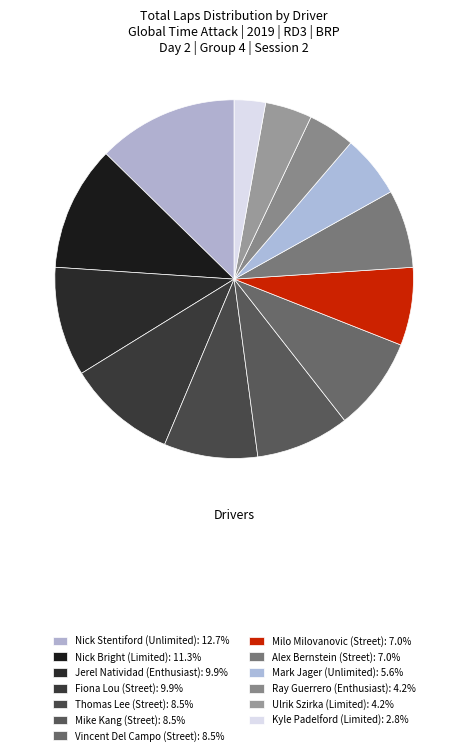

How many segments does this pie chart have?

13